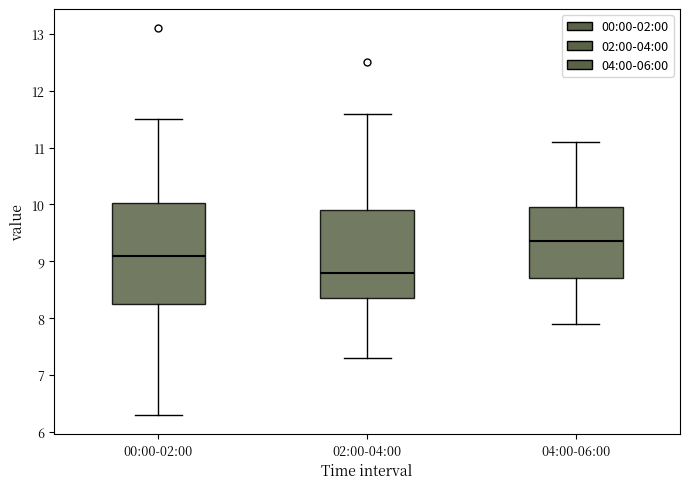

Reading left to right, read every box against the y-axis: the position of its median line, the range the box covers, and the ends of its whiskers. The values are not printed on the chart, so give them approximately, as read against the axis.

00:00-02:00: median 9.1, box 8.3 to 10.0, whiskers 6.3 to 11.5
02:00-04:00: median 8.8, box 8.4 to 9.9, whiskers 7.3 to 11.6
04:00-06:00: median 9.4, box 8.7 to 10.0, whiskers 7.9 to 11.1